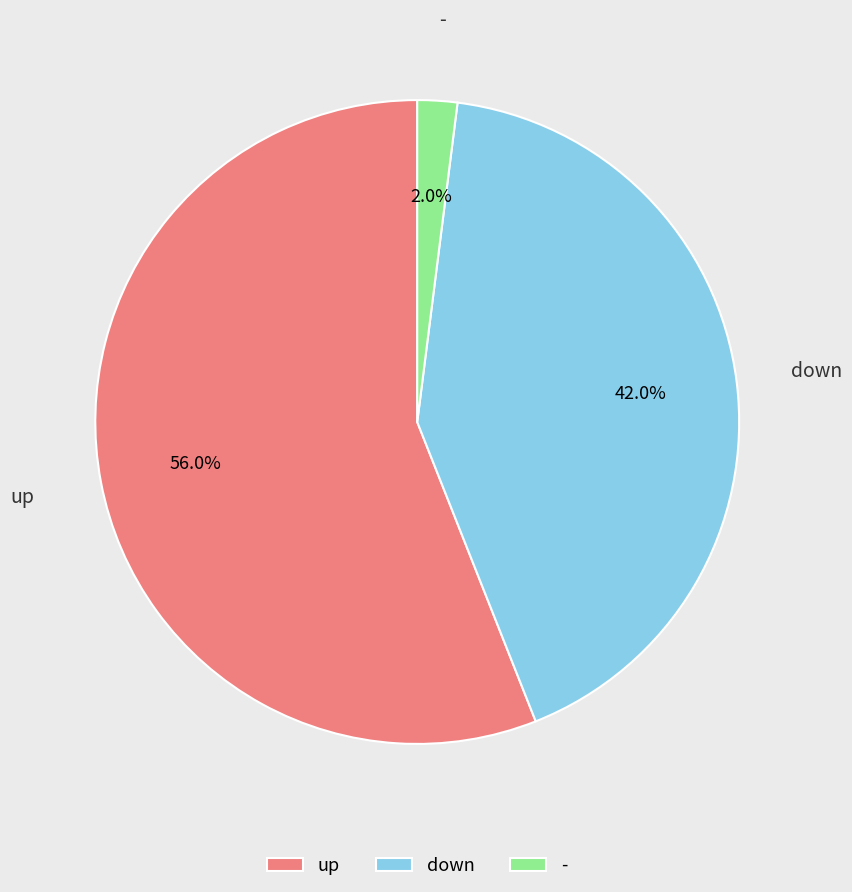

Count the number of slices in the pie.

3